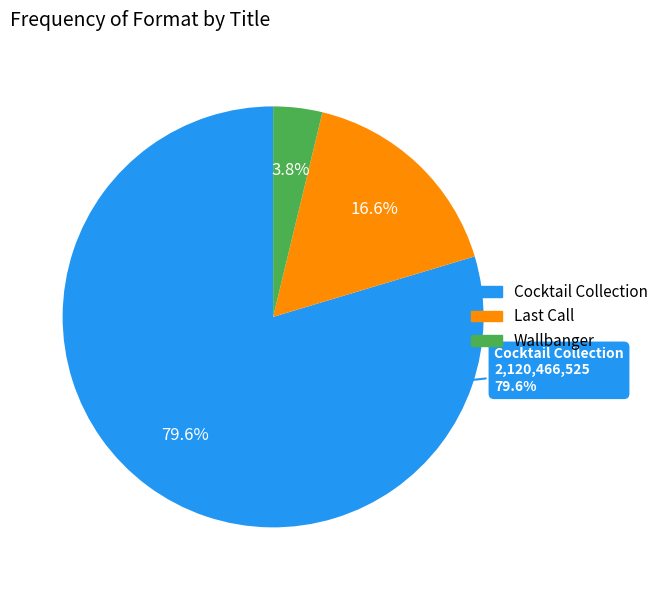

Count the number of slices in the pie.

3